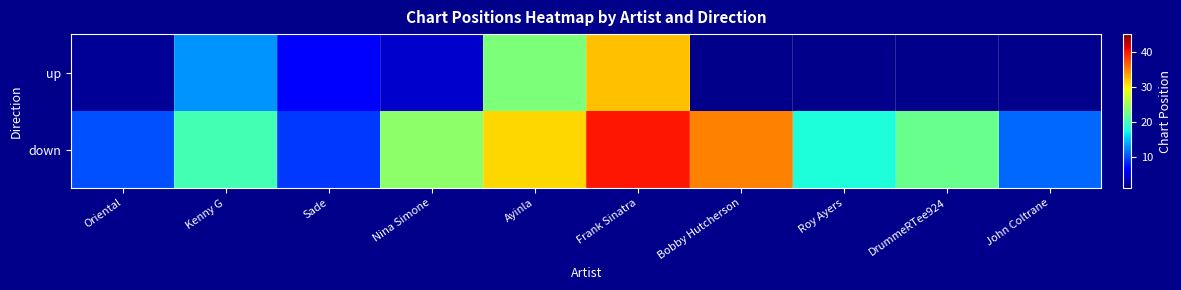

Rank the categories by down value from lowest to highest.

Sade, Oriental, John Coltrane, Roy Ayers, Kenny G, DrummeRTee924, Nina Simone, Ayinla, Bobby Hutcherson, Frank Sinatra